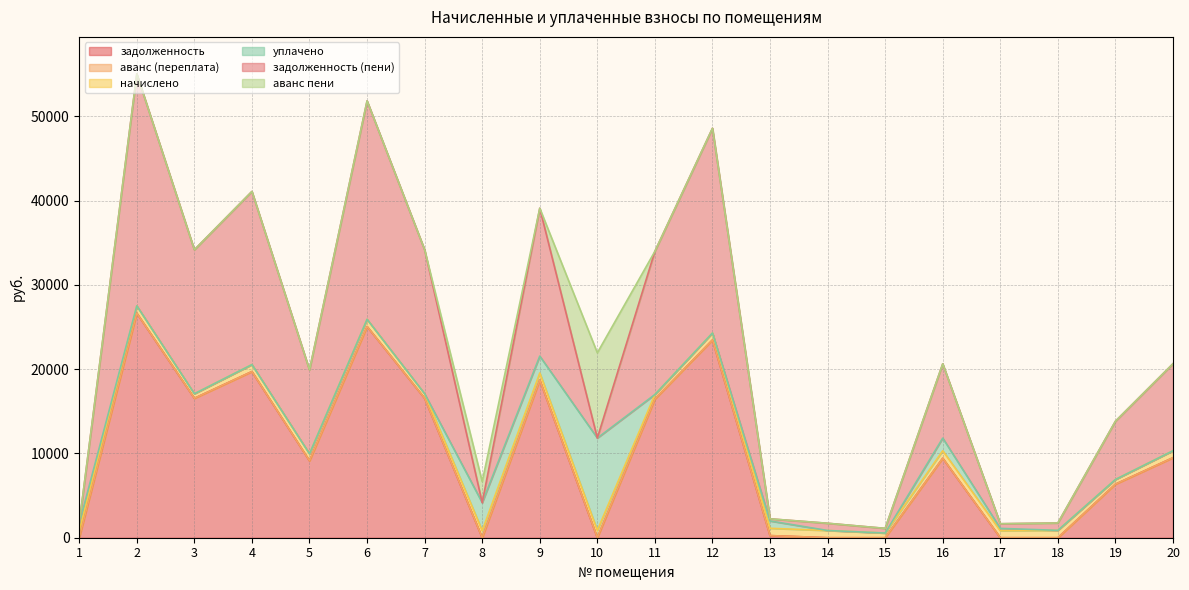

Does the chart display data point markers on the line(s)?

No